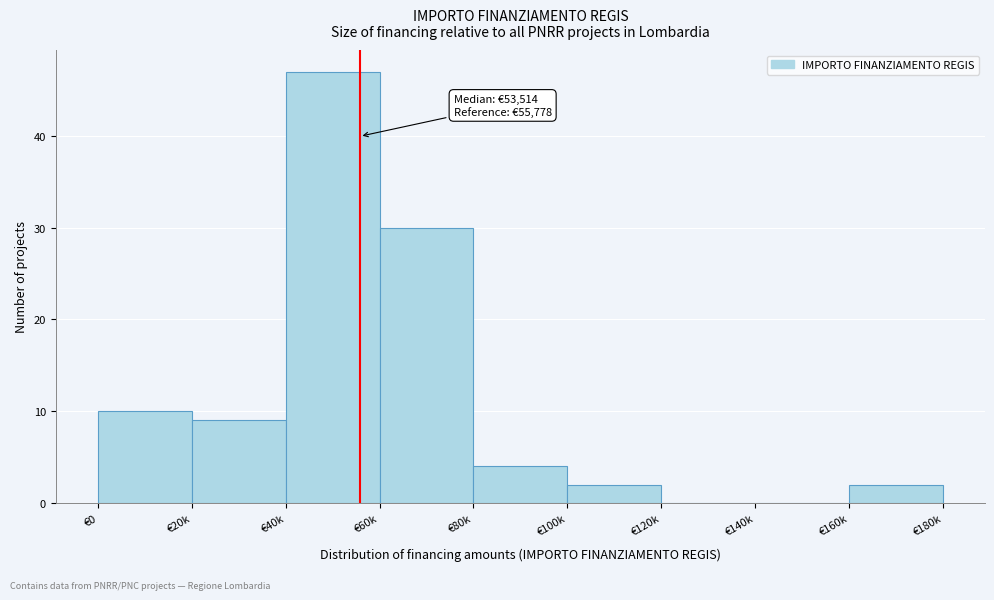

Reading left to right, list all the values displayed in this chart.

€0=10	€20k=9	€40k=47	€60k=30	€80k=4	€100k=2	€120k=0	€140k=0	€160k=2